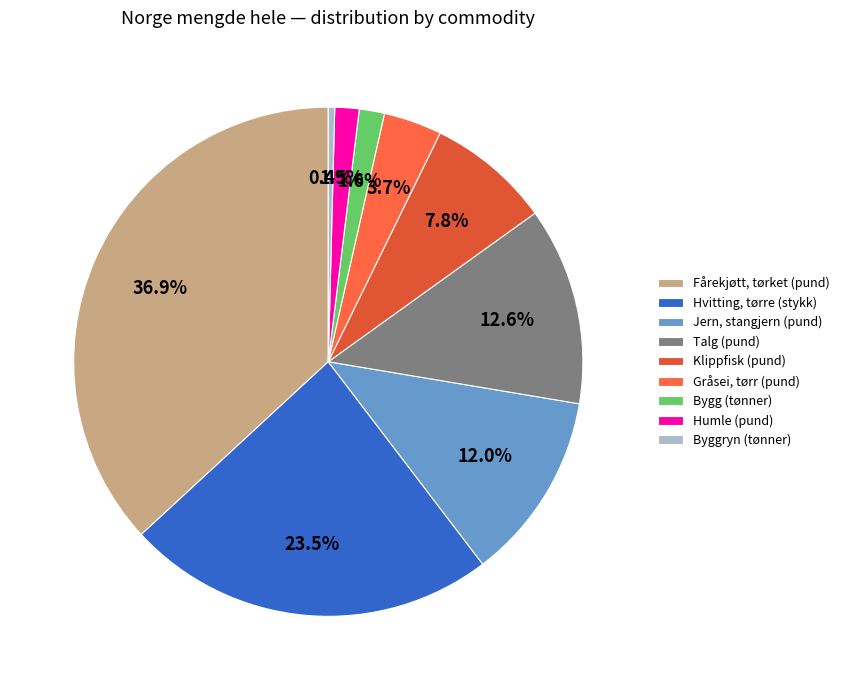

The Klippfisk (pund) slice represents 20% of the pie. True or false?

False